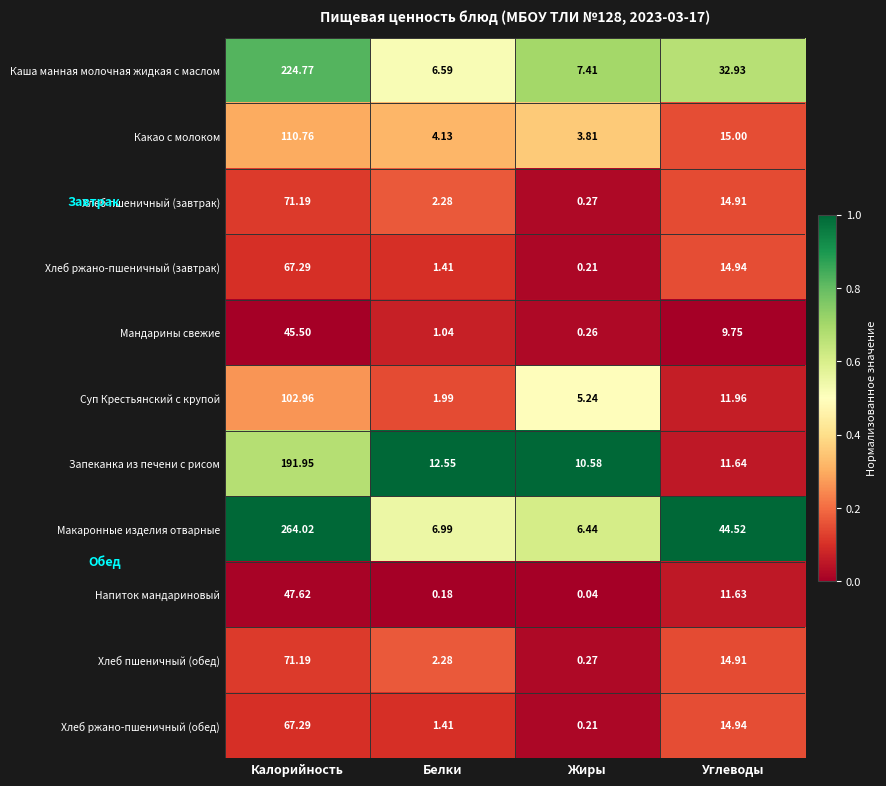

At which label is Хлеб ржано-пшеничный (завтрак) closest to 33?

Углеводы